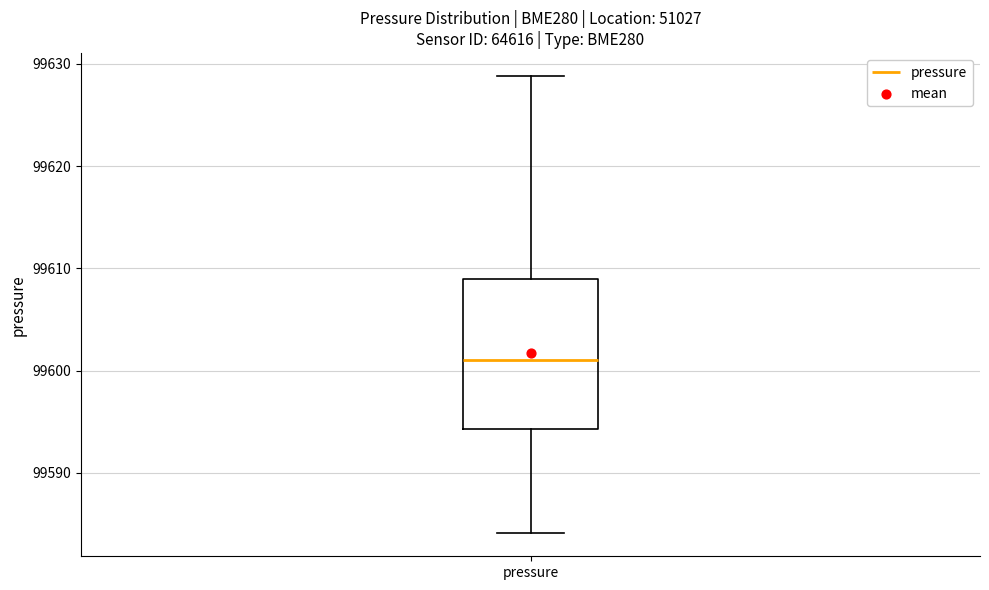

Read this box plot against the y-axis: the position of the median line, the range covered by the box, and the ends of both whiskers. The values are not printed on the chart, so give them approximately, as read against the axis.

median 99601, box 99594 to 99609, whiskers 99584 to 99629